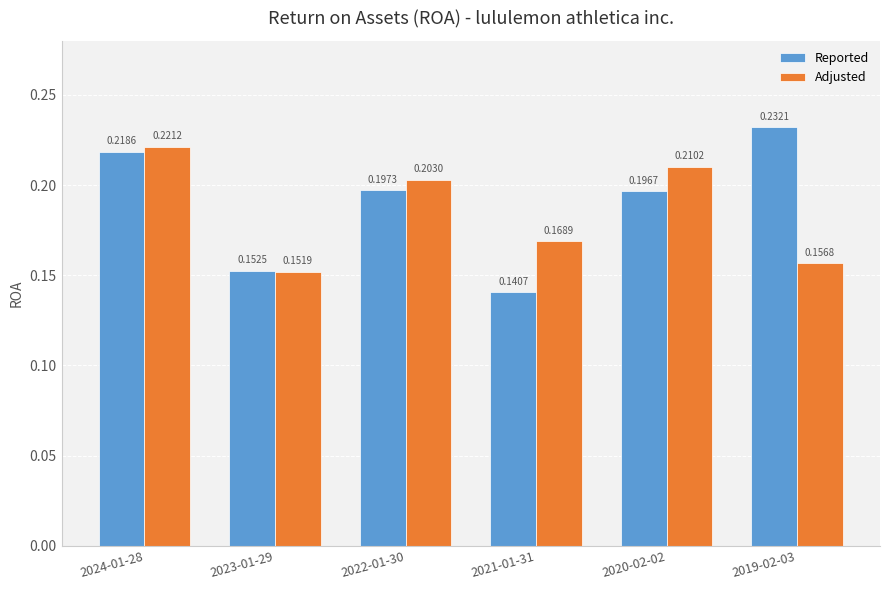

Which series has the largest range (max minus min)?

Reported